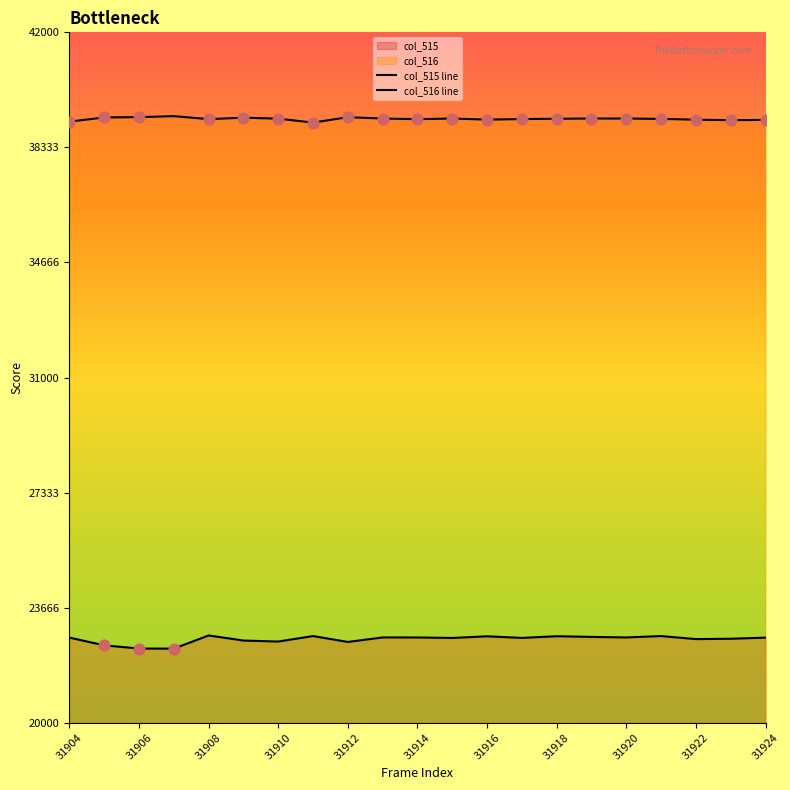

What is the total value across all series at 31922?

61971